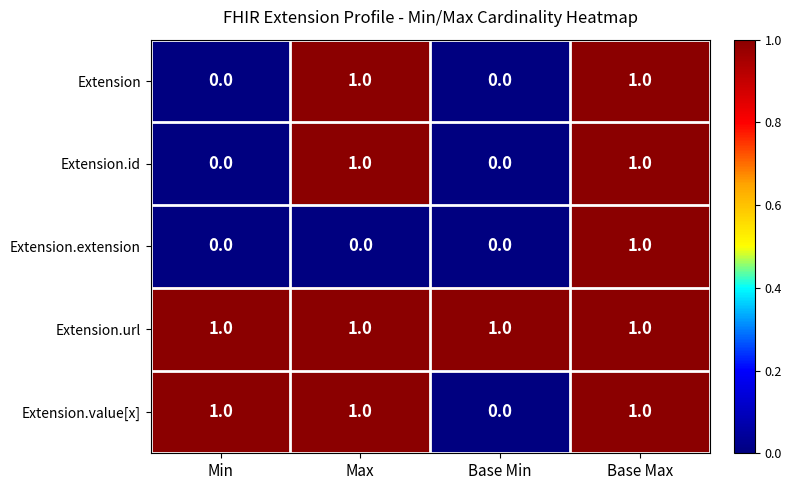

Between Max and Base Max, which series saw the biggest shift?

Extension.extension